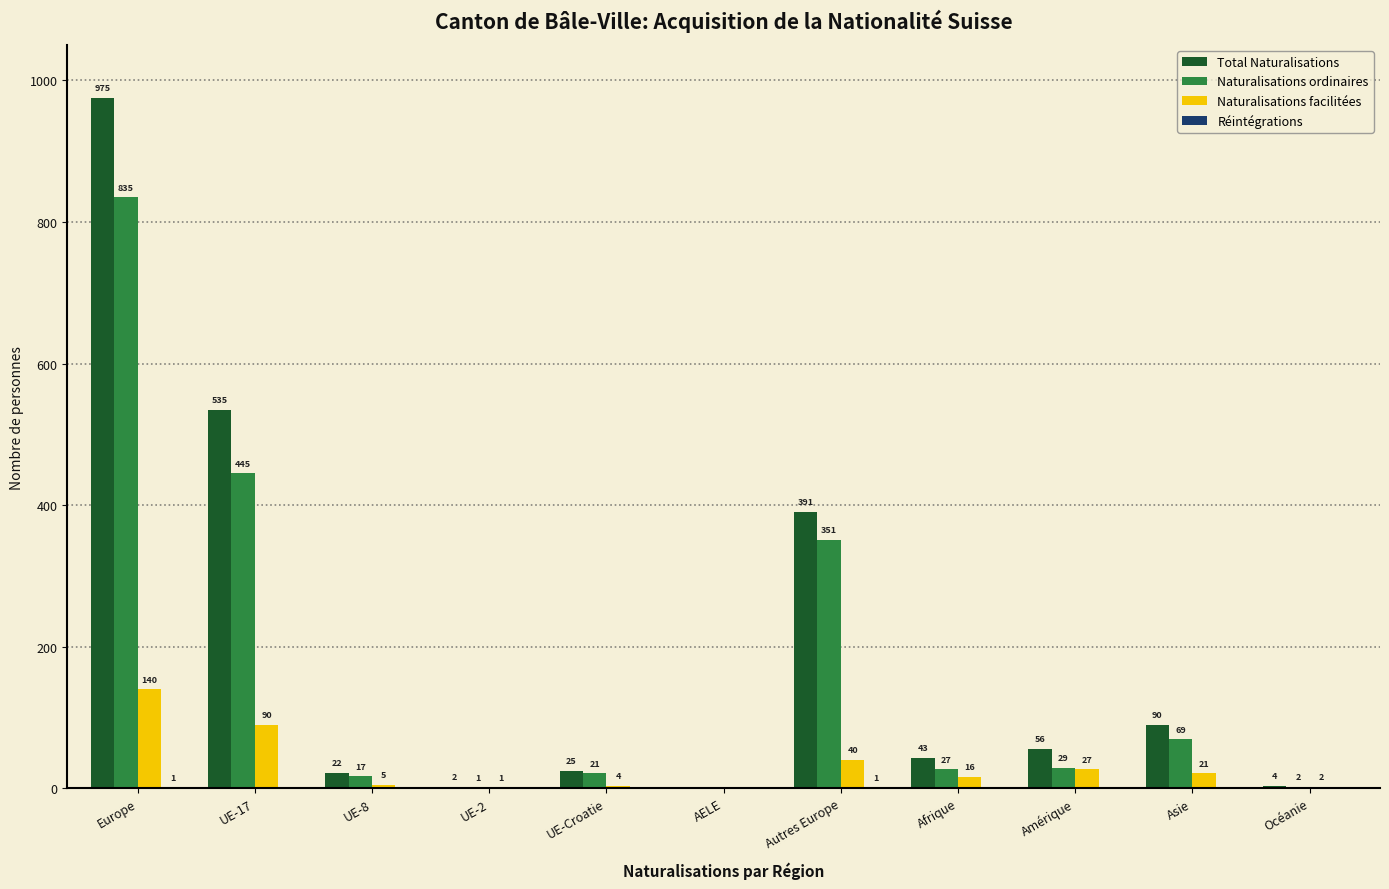

Is the value of Total Naturalisations at Europe greater than the value of Naturalisations facilitées at AELE?

Yes